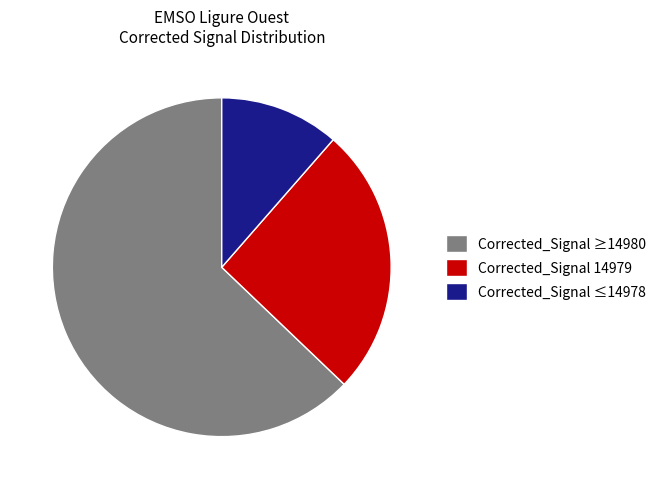

Which slice is the largest?

Corrected_Signal ≥14980